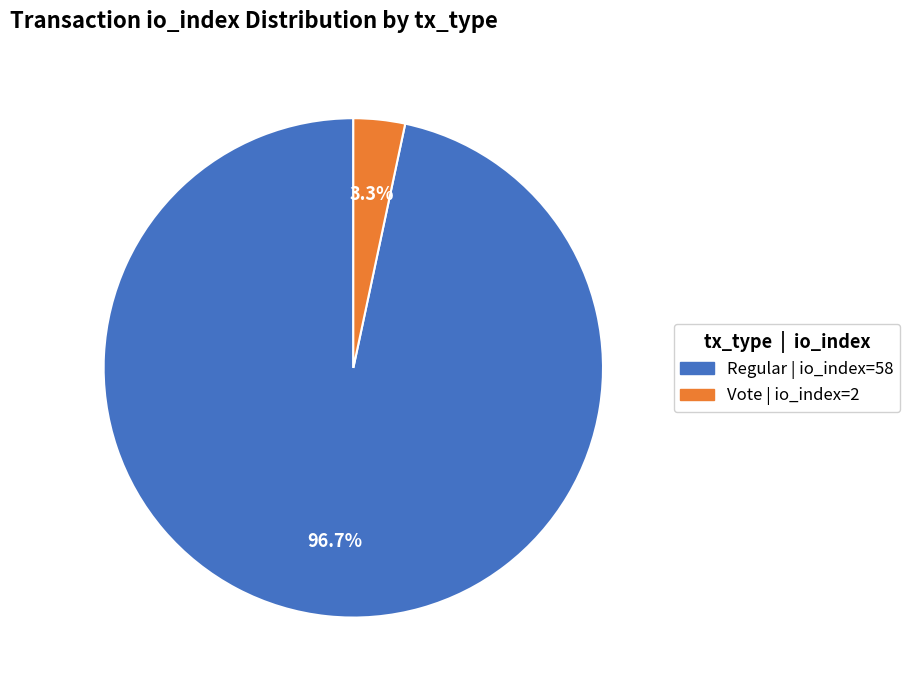

How many slices are in this pie chart?

2